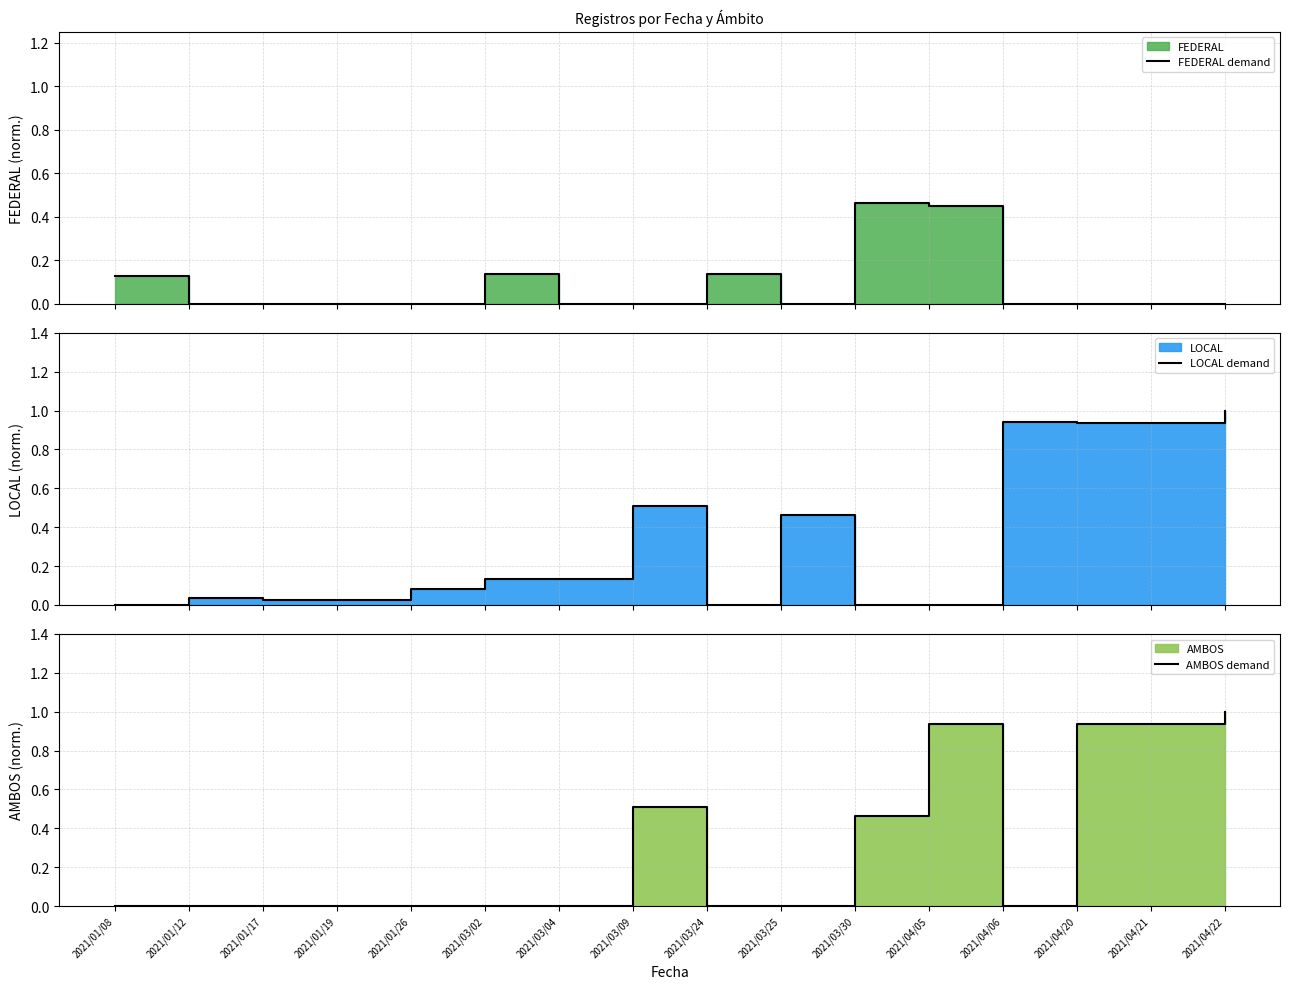

Between which two adjacent categories do FEDERAL demand and AMBOS demand first intersect?

2021/03/09 and 2021/03/24